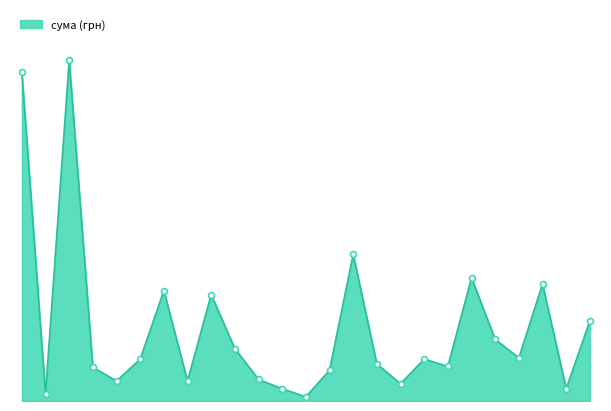

Does the chart have visible grid lines?

No